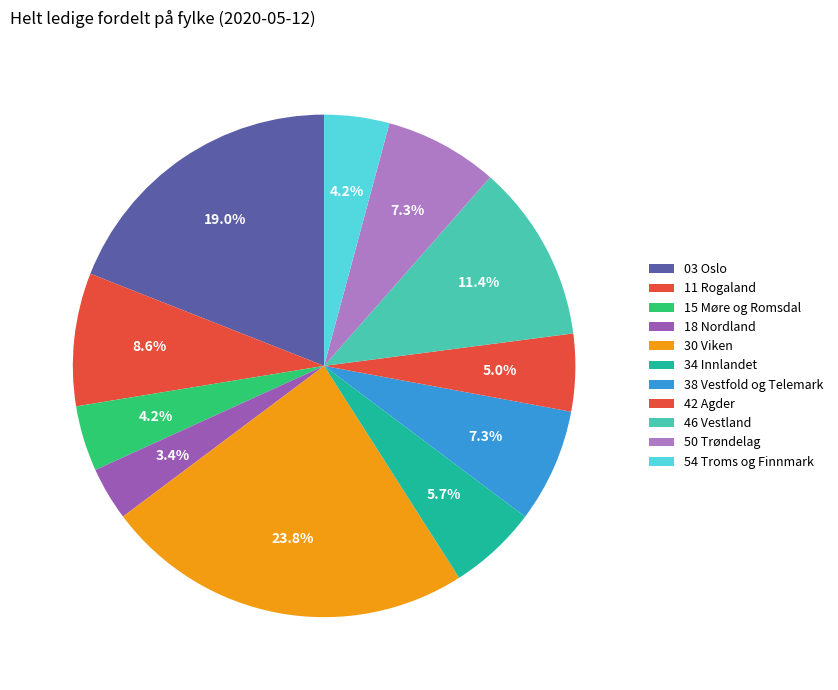

To the nearest percent, what is the average slice percentage?

9%